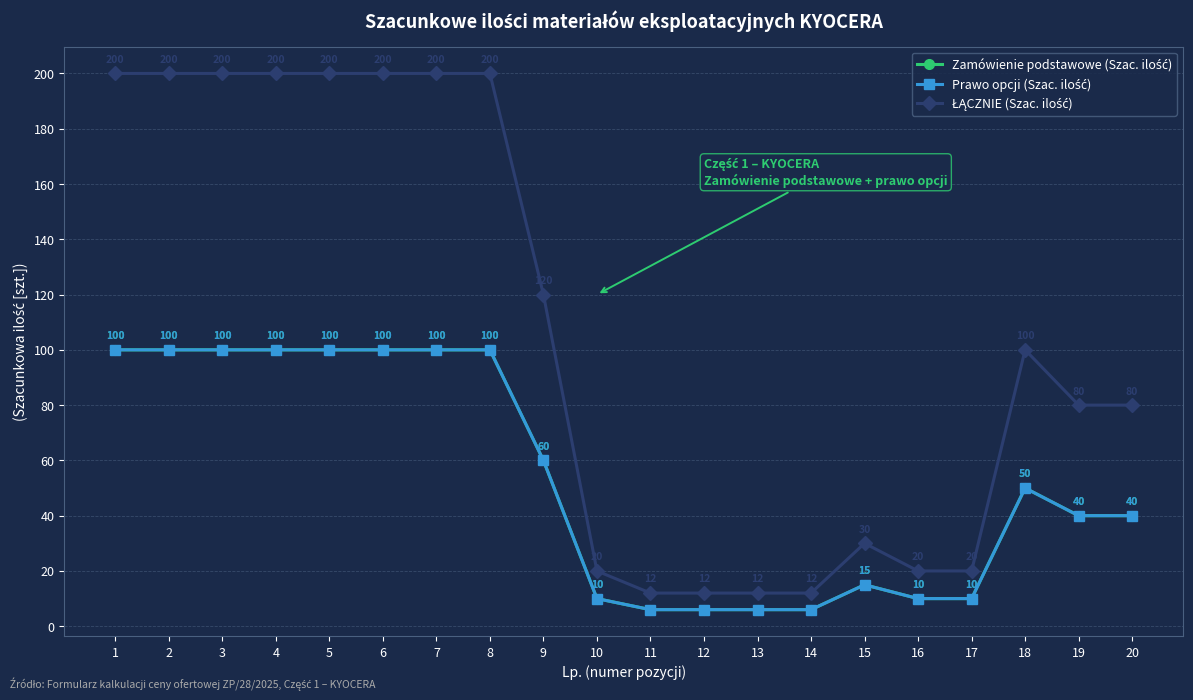

Does the chart have visible grid lines?

Yes